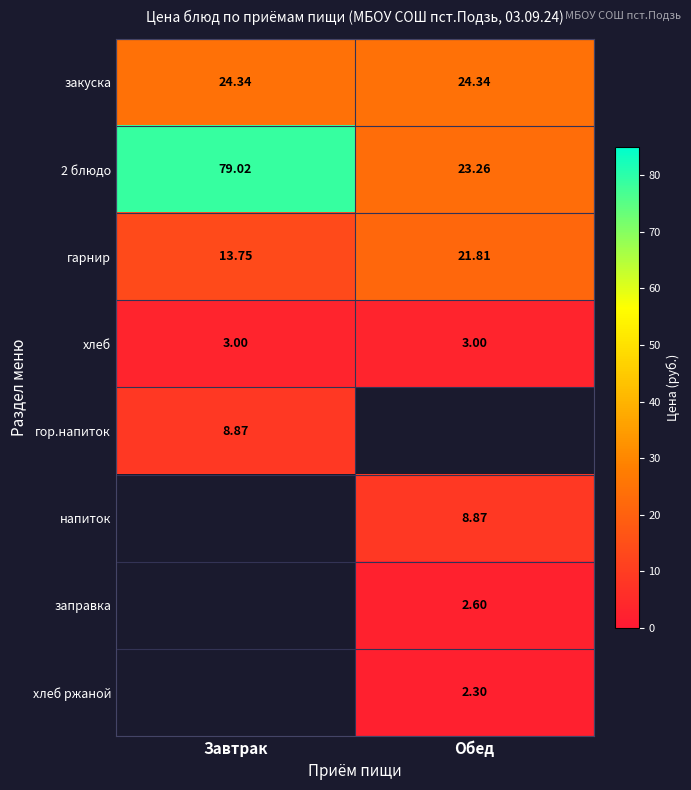

Which category has the highest value in the 2 блюдо series?

Завтрак